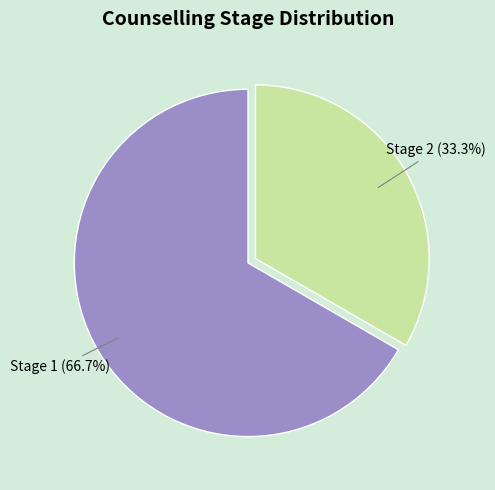

To the nearest percent, what is the average slice percentage?

50%